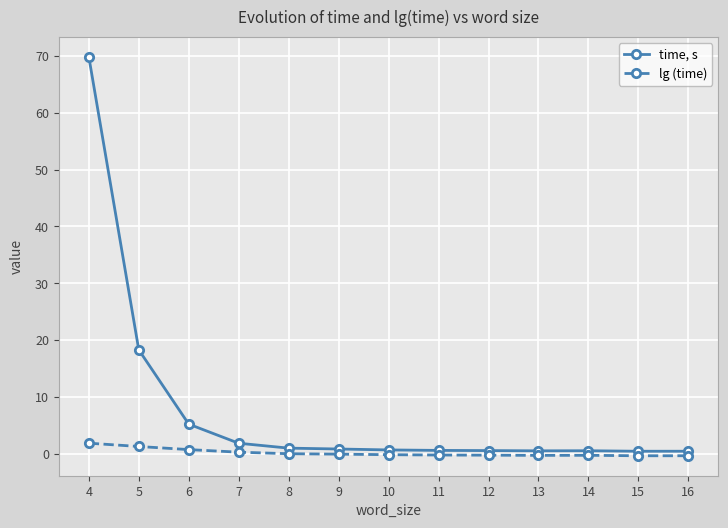

What is the value of the lg (time) point at the 3rd from the left?

0.7